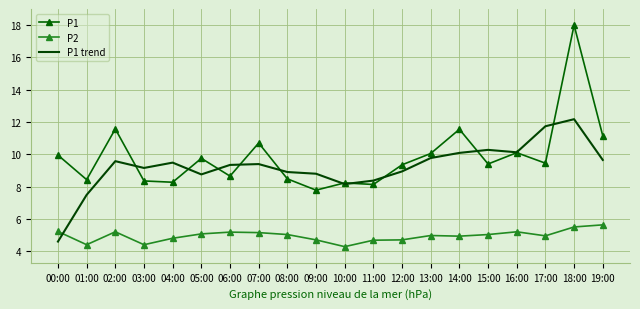

Which series has the largest range (max minus min)?

P1